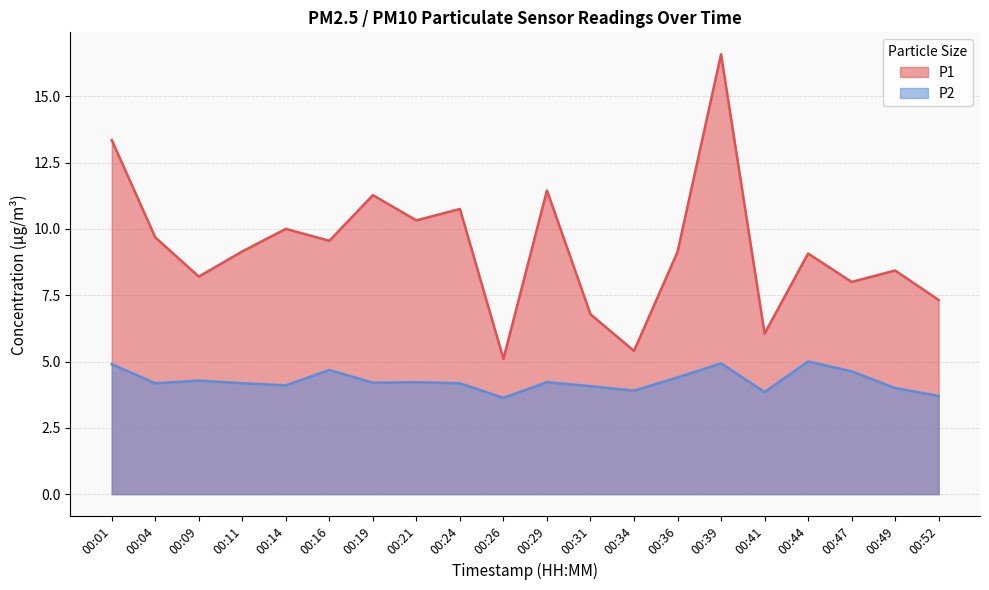

At 00:34, list the series in order from smallest to largest.

P2, P1